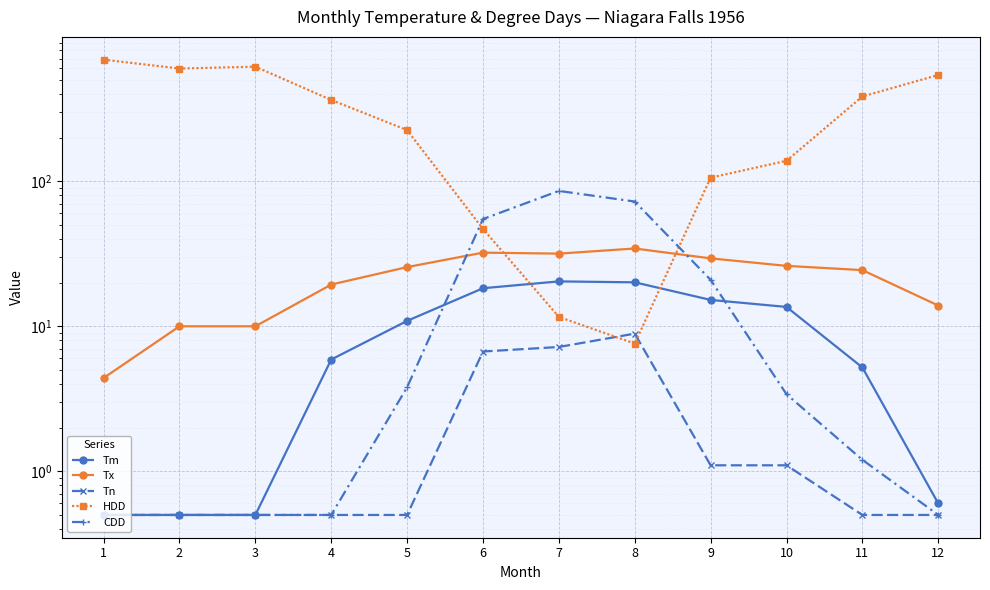

What is the value of the HDD point at the 6th from the left?

46.9